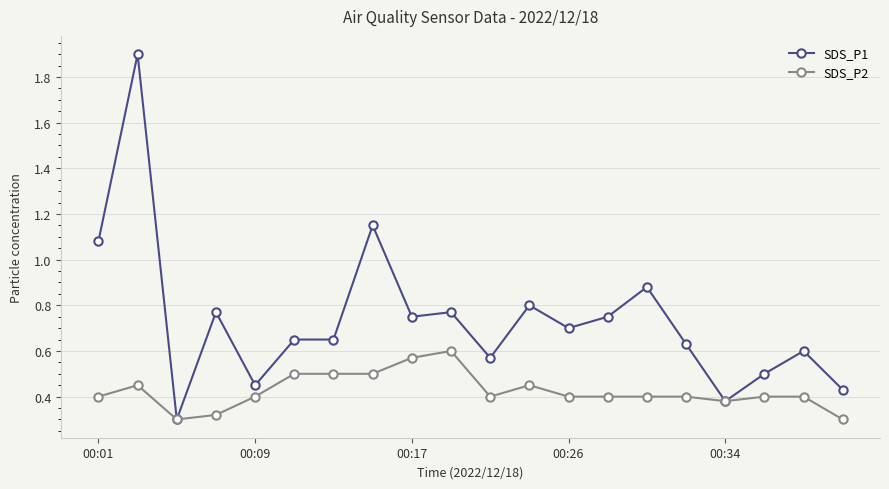

True or false: SDS_P2 has more than 2 points higher than both neighbors.

True